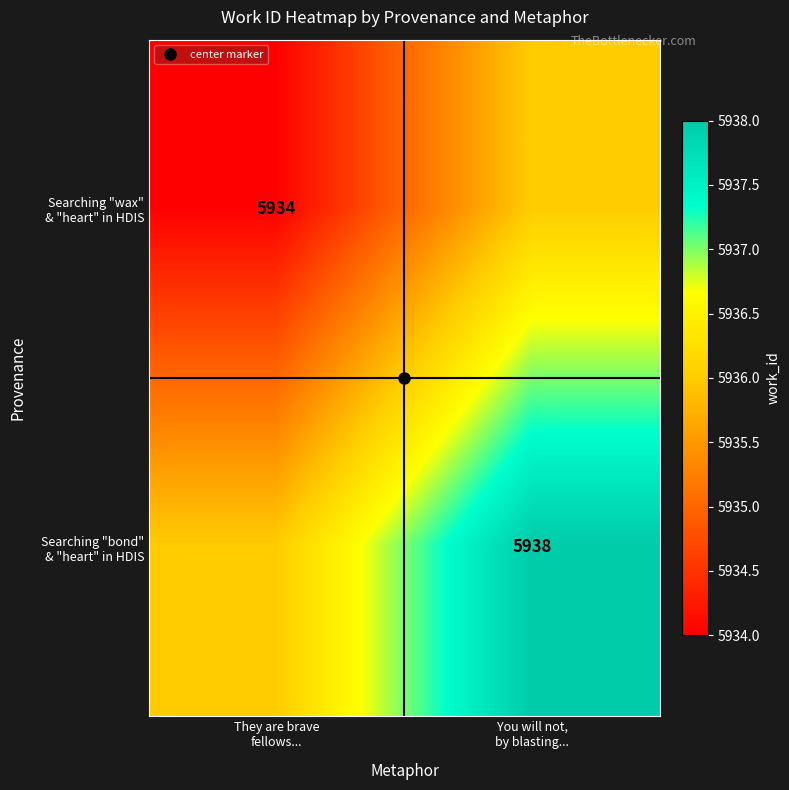

Which series has the largest range (max minus min)?

Searching "wax" & "heart" in HDIS